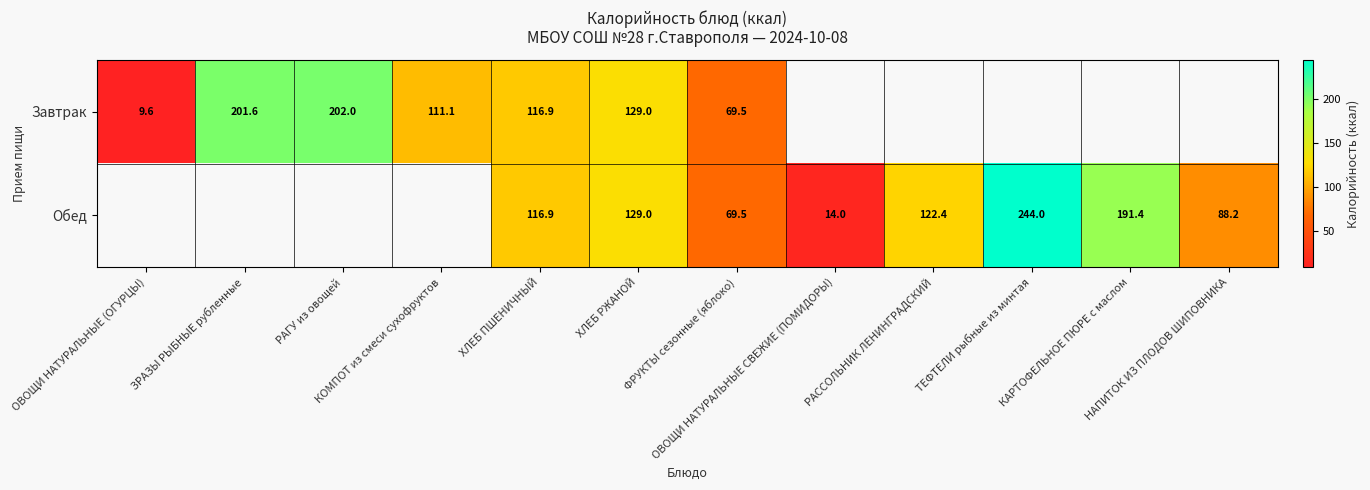

The Завтрак series shows 129.0 at ХЛЕБ РЖАНОЙ. True or false?

True